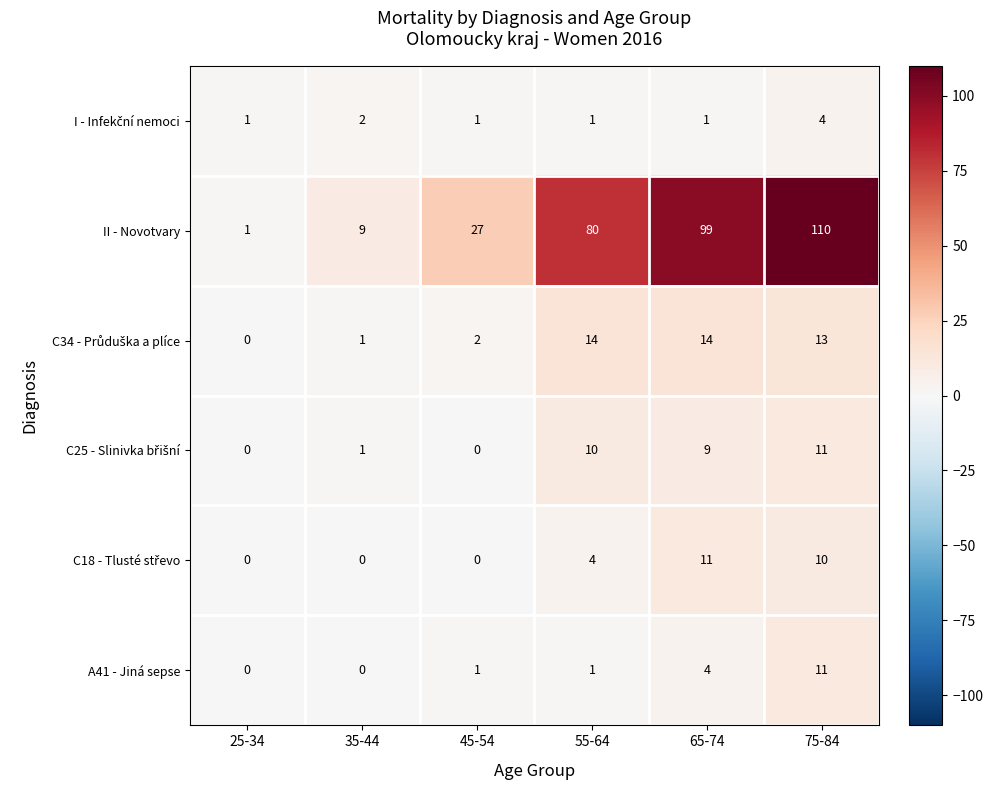

At how many categories does at least one series exceed 71?

3